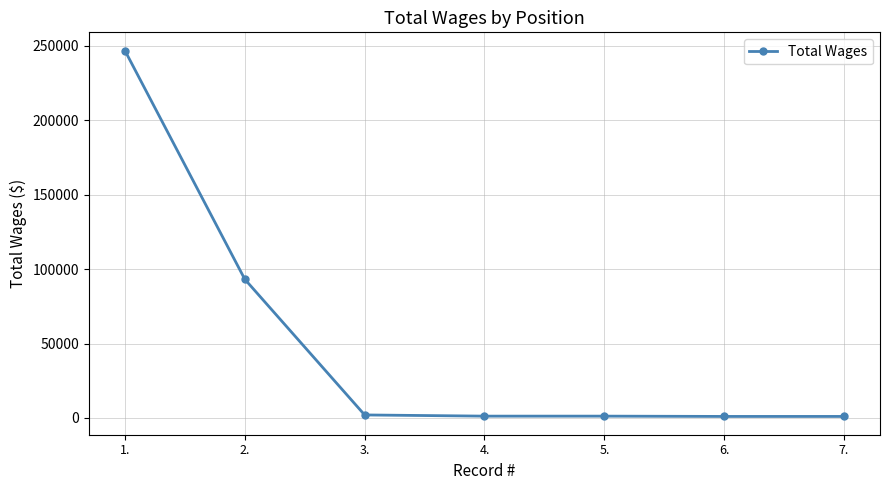

The chart shows a value of 246880 at 1.. True or false?

True